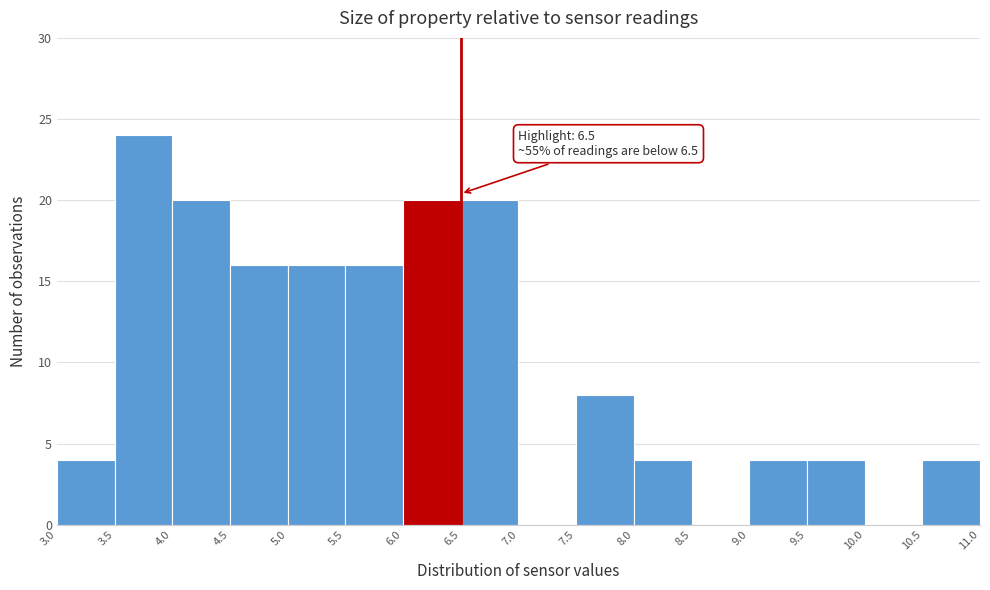

Which range on the x-axis has the tallest bar?

3.5 to 4.0